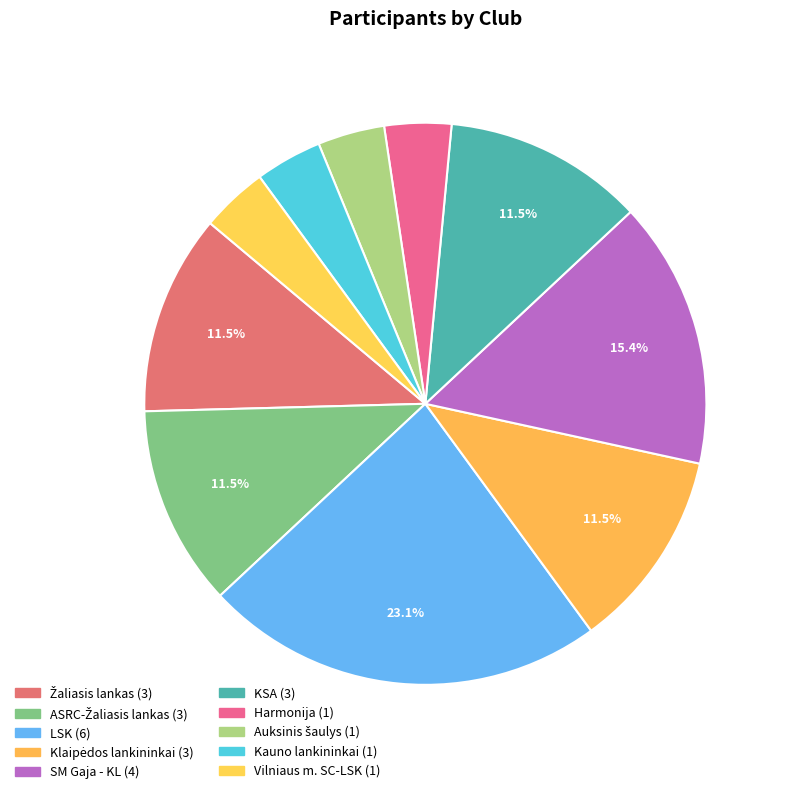

To the nearest percent, what is the difference between the Harmonija and ASRC-Žaliasis lankas slice percentages?

8%